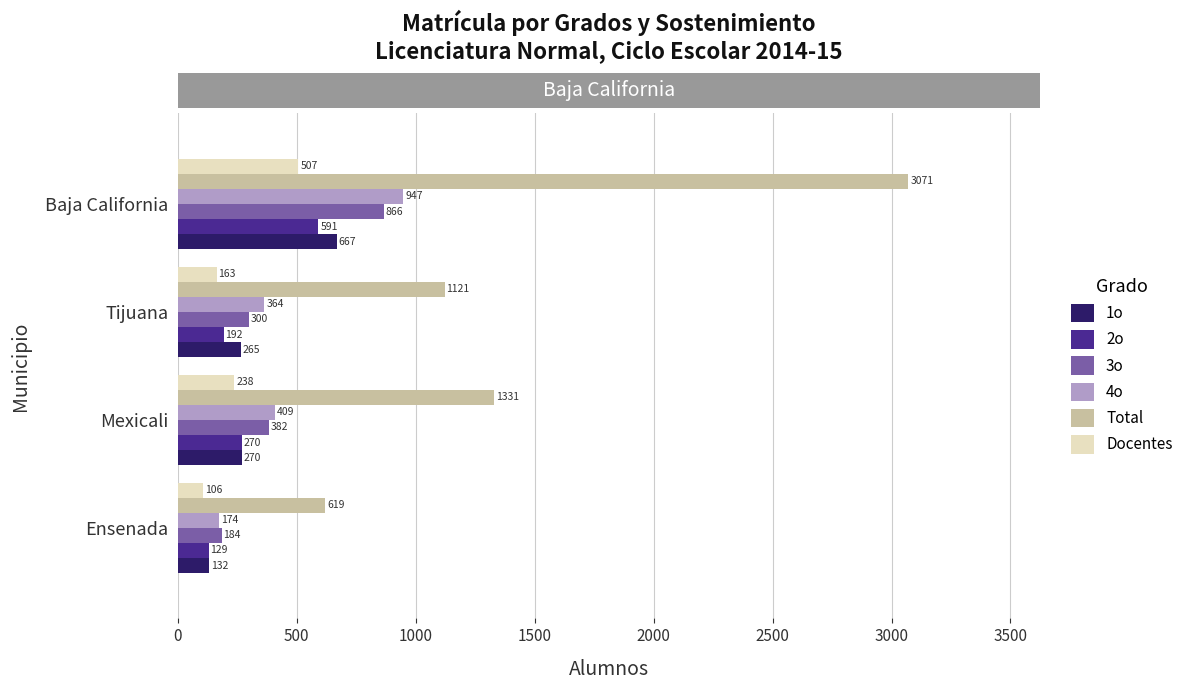

What is the lowest value of the Docentes series?

106